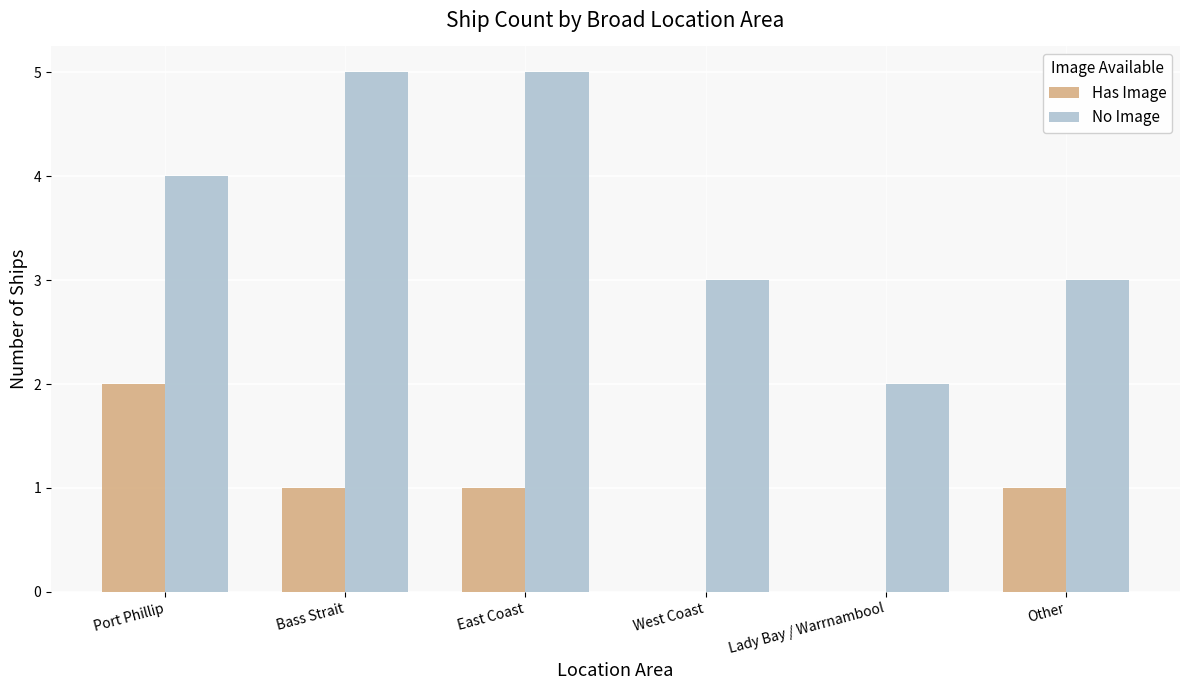

What is the sum of the No Image values at Lady Bay / Warrnambool and West Coast?

5